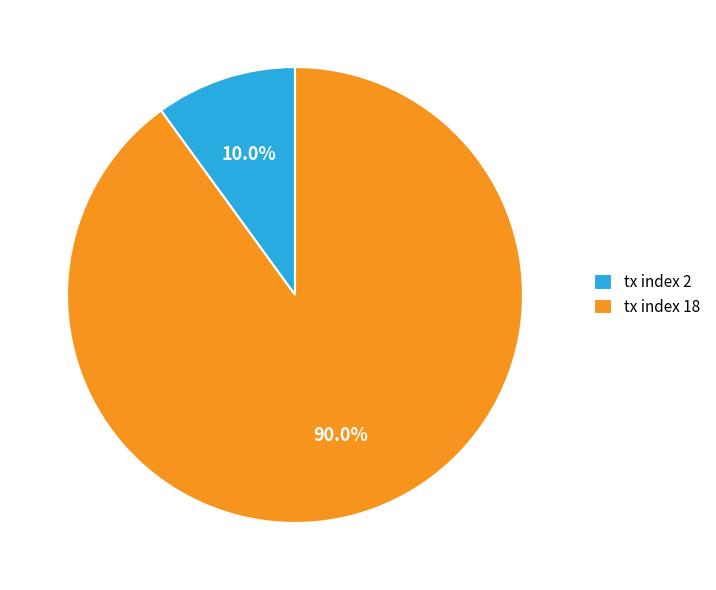

Is it true that tx index 18 is 90% of the pie?

True